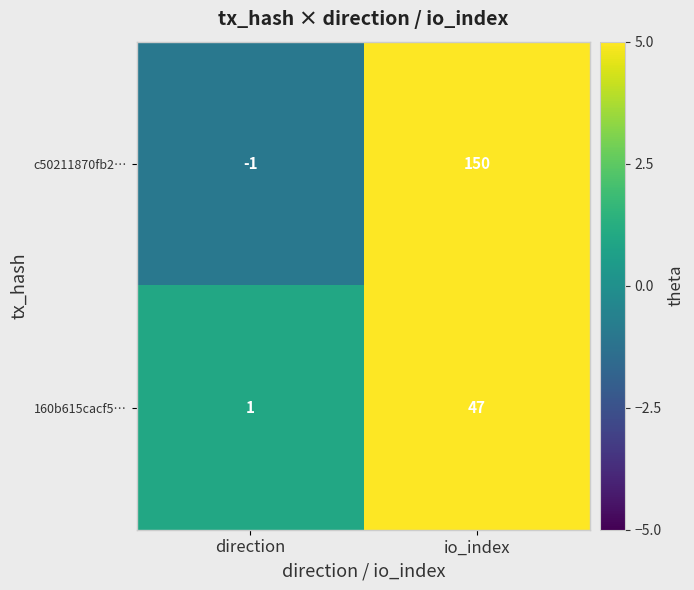

What is the difference between the maximum and minimum values in the 160b615cacf5… series?

46